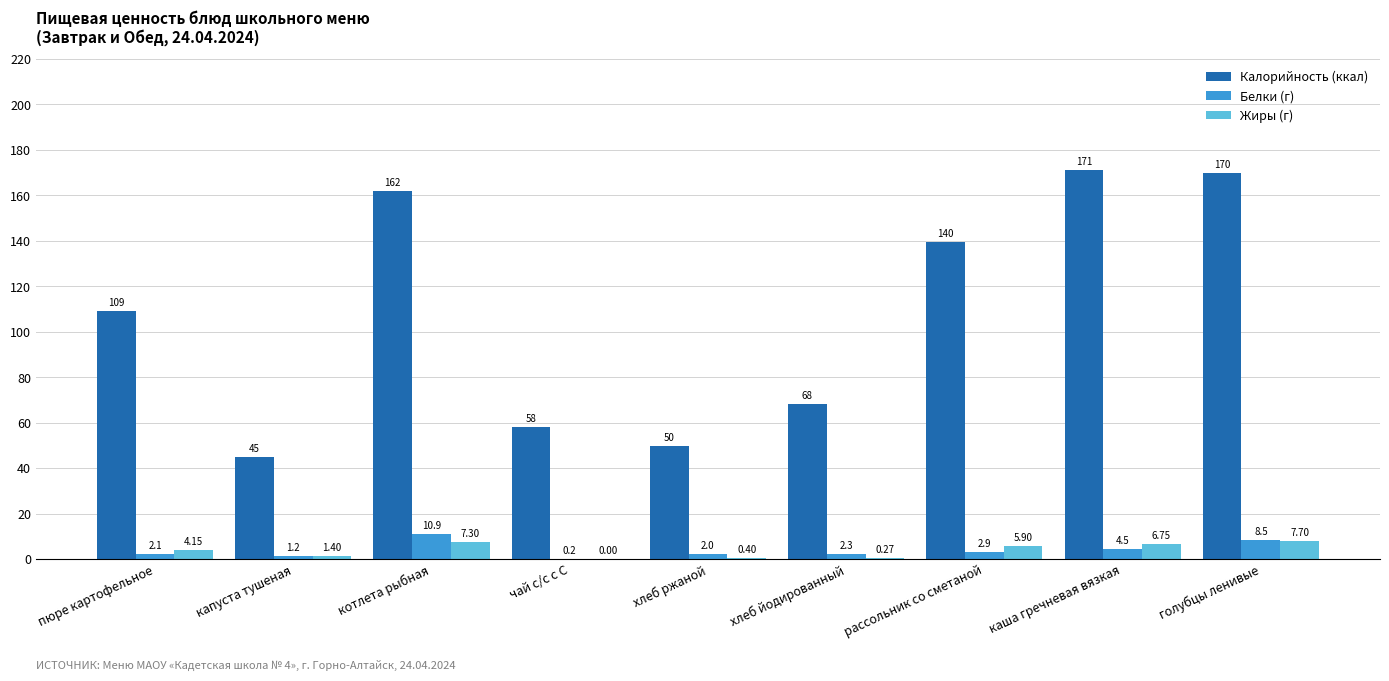

What is the sum of all Калорийность (ккал) values?

972.2